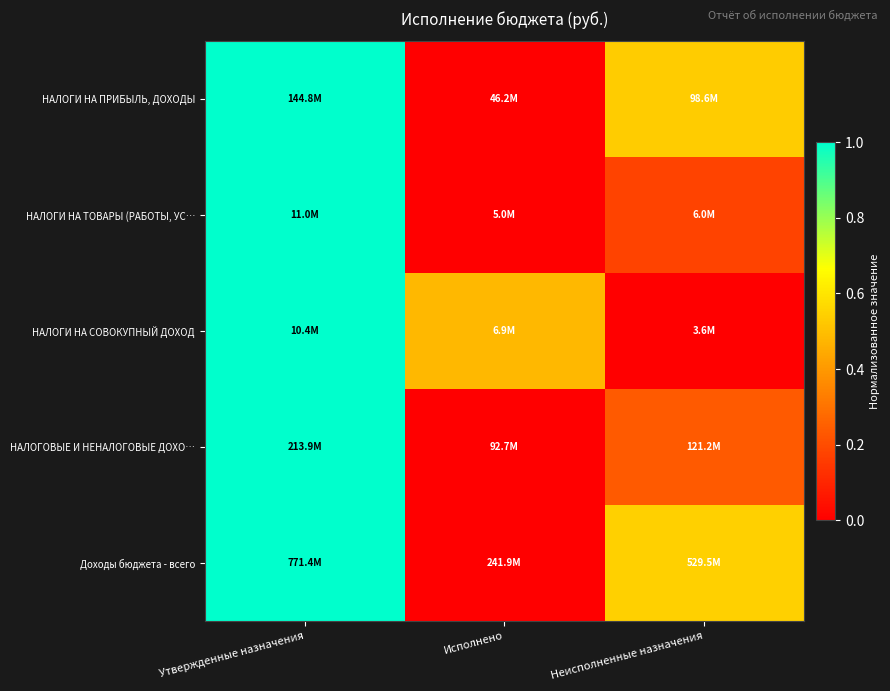

Reading left to right, transcribe all the data shown in this chart.

НАЛОГИ НА ПРИБЫЛЬ, ДОХОДЫ: Утвержденные назначения=1.0	Исполнено=0.0	Неисполненные назначения=0.5
НАЛОГИ НА ТОВАРЫ (РАБОТЫ, УС…: Утвержденные назначения=1.0	Исполнено=0.0	Неисполненные назначения=0.2
НАЛОГИ НА СОВОКУПНЫЙ ДОХОД: Утвержденные назначения=1.0	Исполнено=0.5	Неисполненные назначения=0.0
НАЛОГОВЫЕ И НЕНАЛОГОВЫЕ ДОХО…: Утвержденные назначения=1.0	Исполнено=0.0	Неисполненные назначения=0.2
Доходы бюджета - всего: Утвержденные назначения=1.0	Исполнено=0.0	Неисполненные назначения=0.5